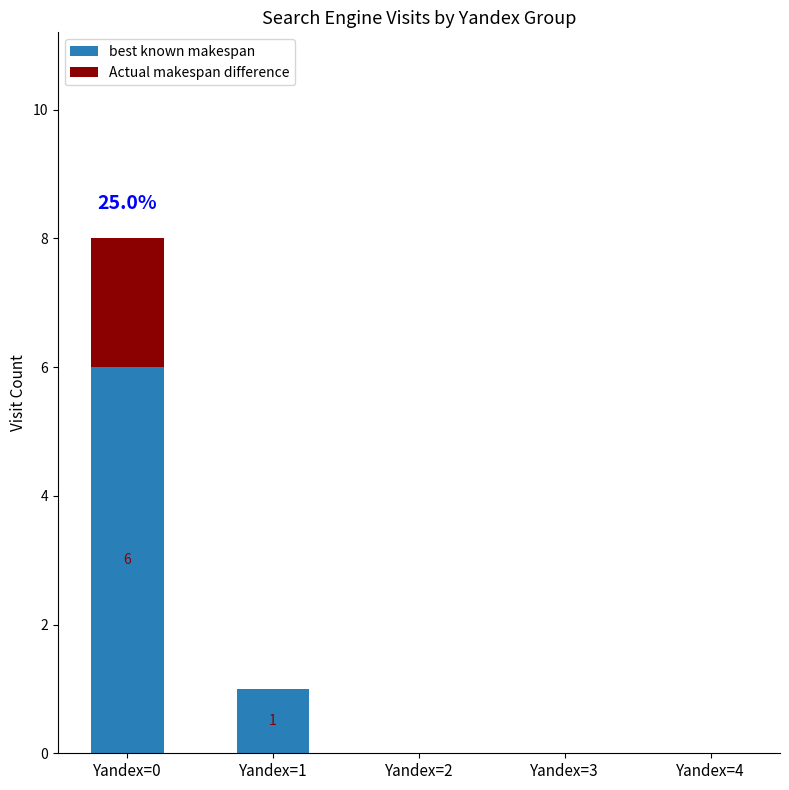

True or false: best known makespan has a value of 0 at Yandex=4.

True